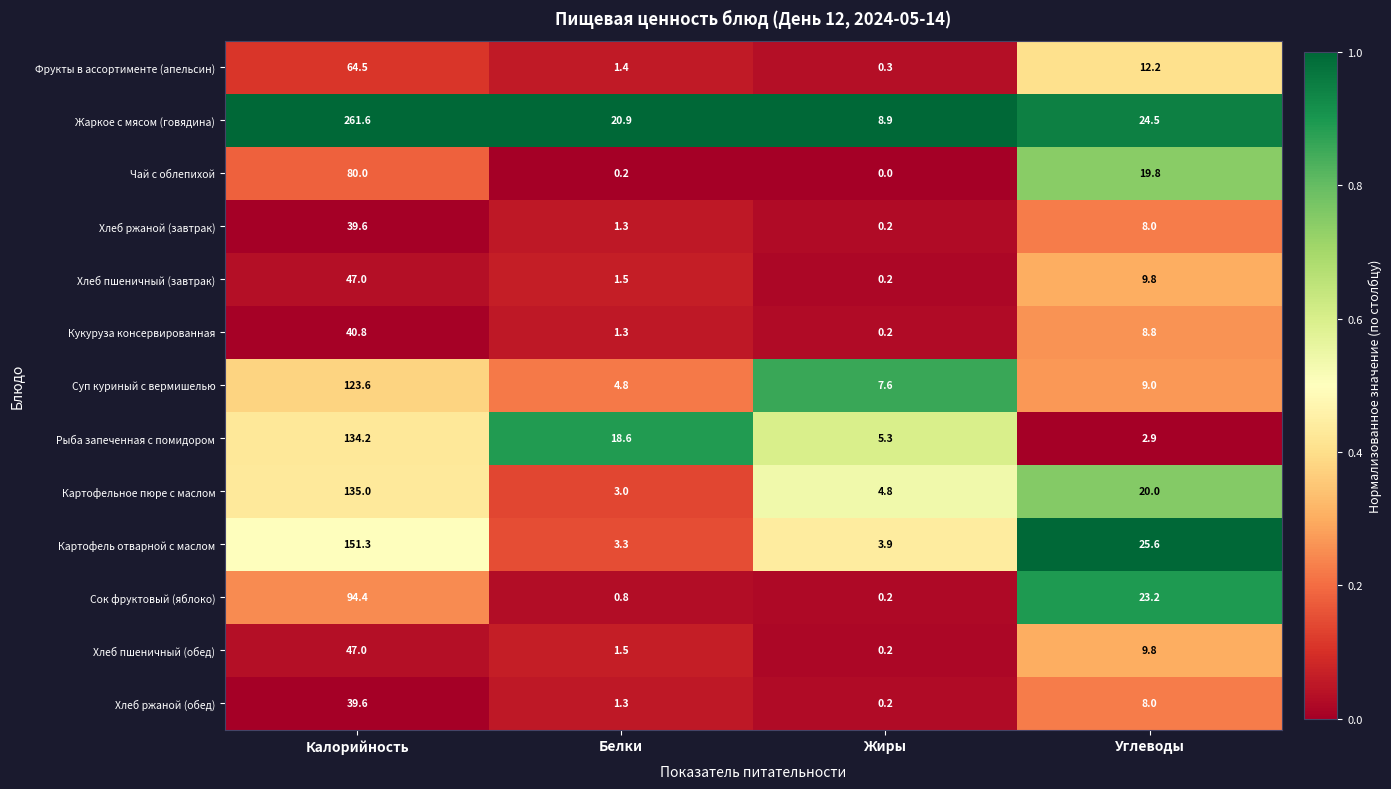

At how many categories does at least one series exceed 0?

4